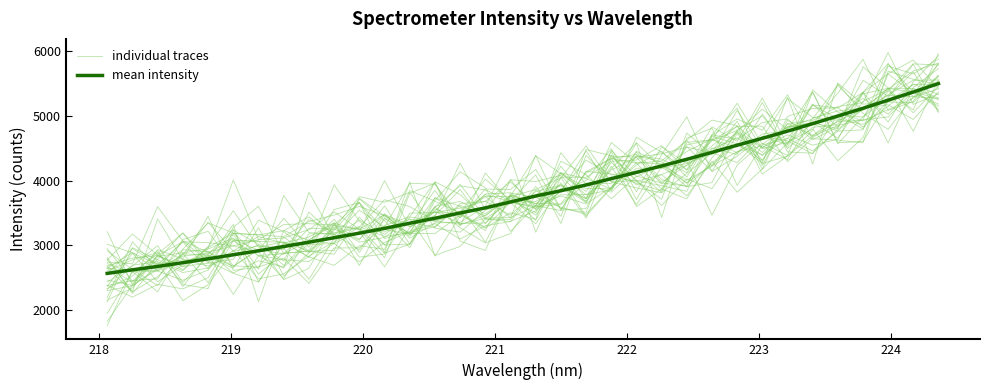

List the series in order of their overall mean, highest first.

mean intensity, individual traces